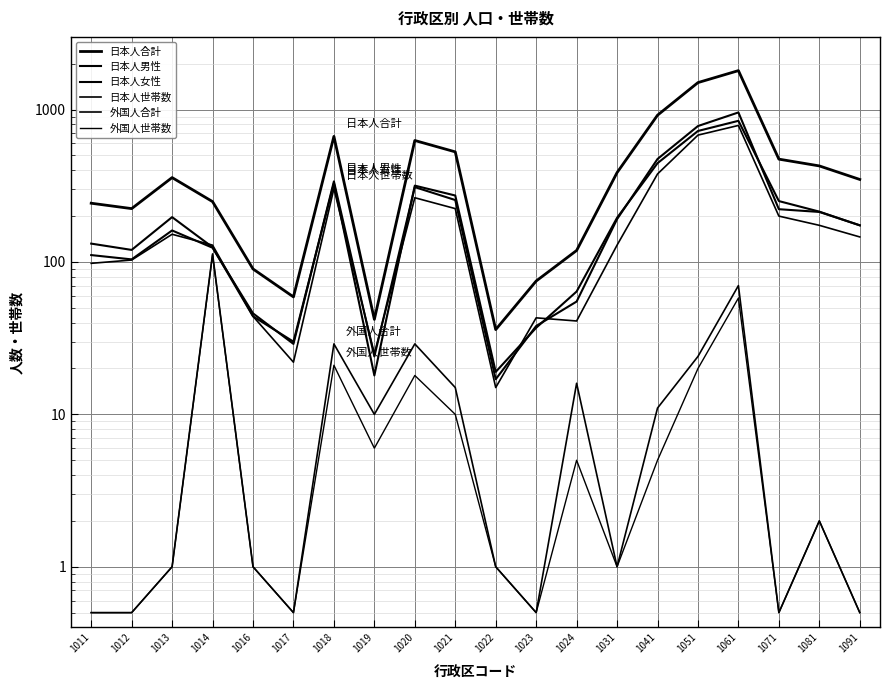

At how many categories does at least one series exceed 164?

14